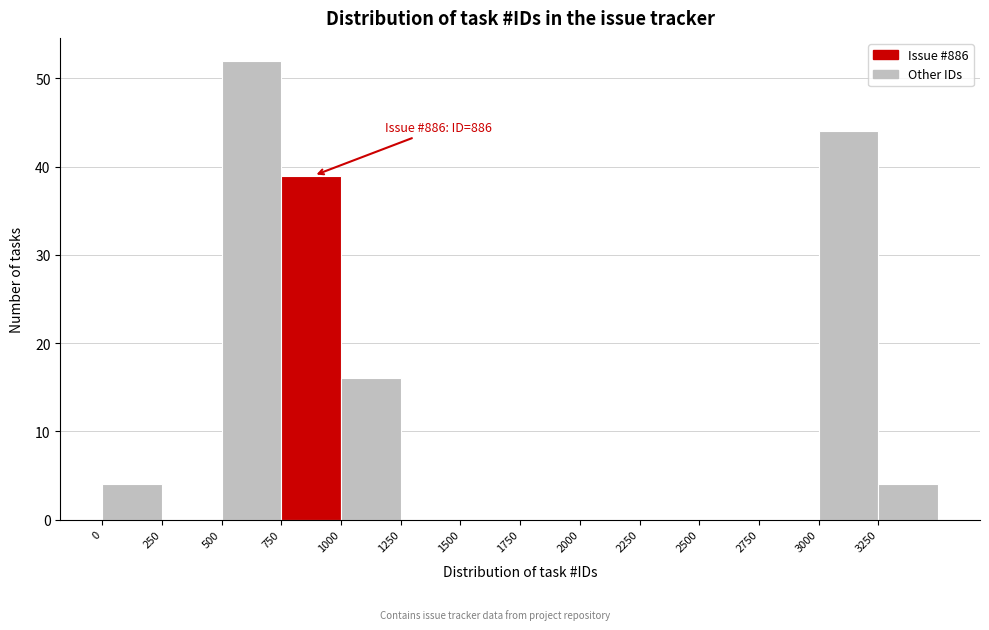

Which range on the x-axis has the tallest bar?

500 to 750